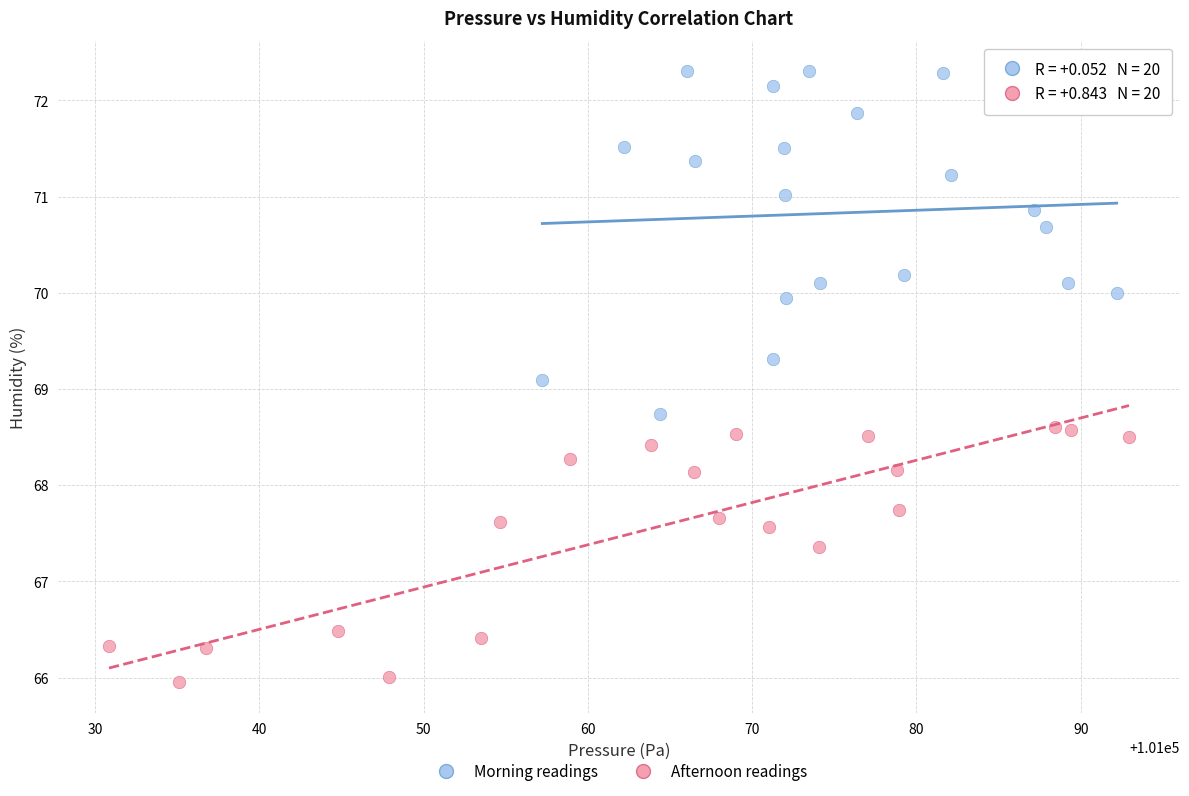

Which series contains the highest Y value?

Morning readings